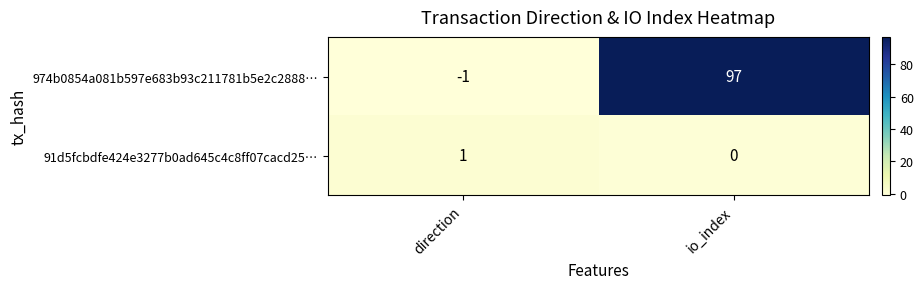

List the series in order of their overall mean, highest first.

974b0854a081b597e683b93c211781b5e2c2888…, 91d5fcbdfe424e3277b0ad645c4c8ff07cacd25…